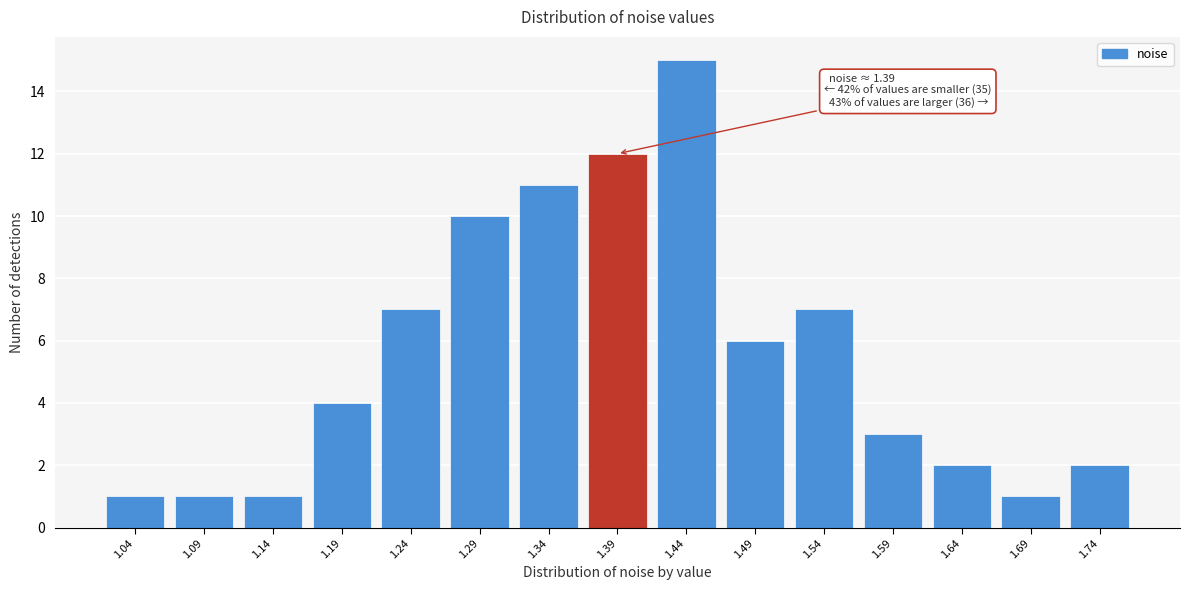

Reading right to left, list all the values displayed in this chart.

2	1	2	3	7	6	15	12	11	10	7	4	1	1	1